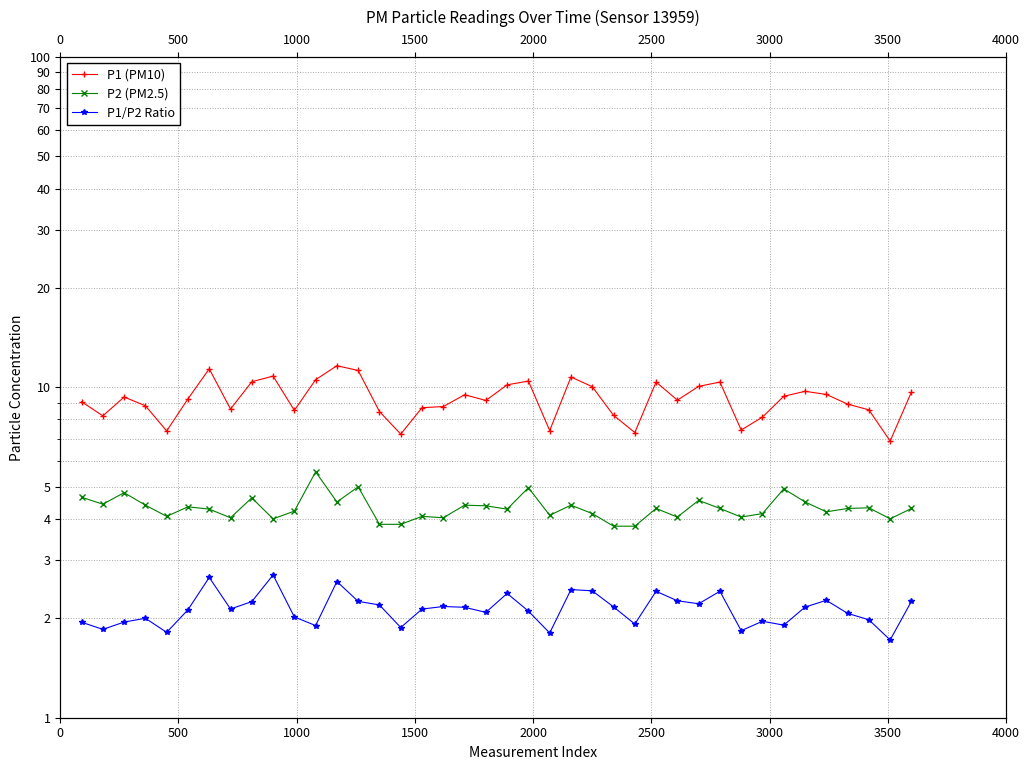

How many values in the P1 (PM10) series exceed 9?

23